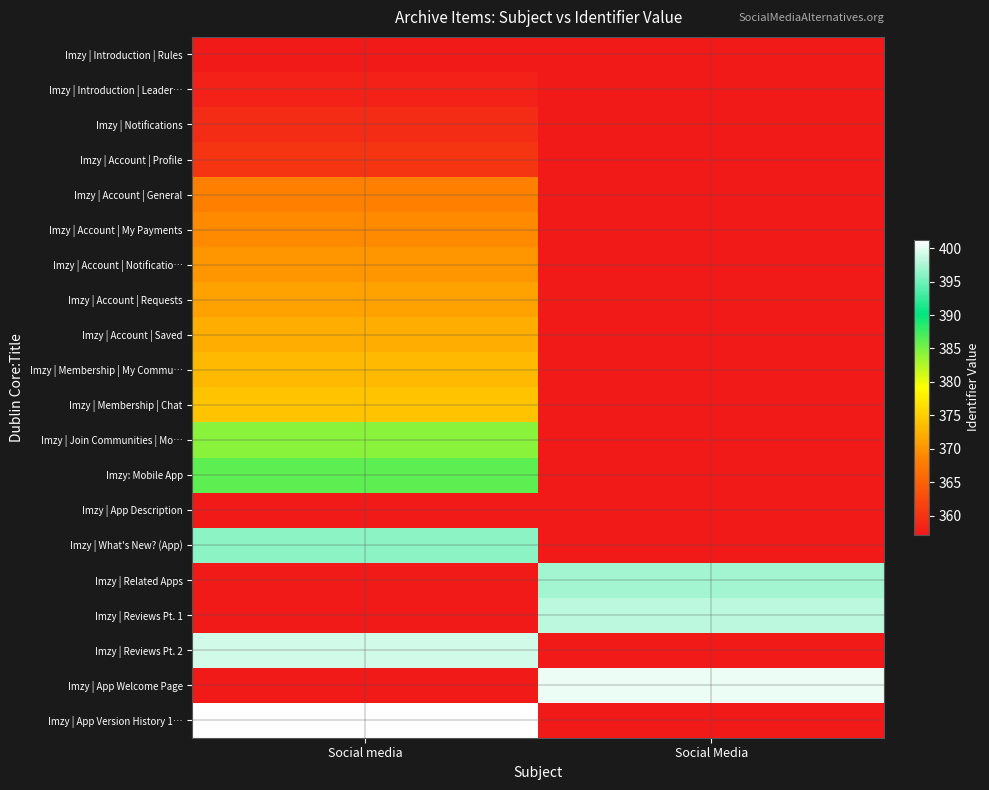

What is the total value across all series at Social Media?

1195.6